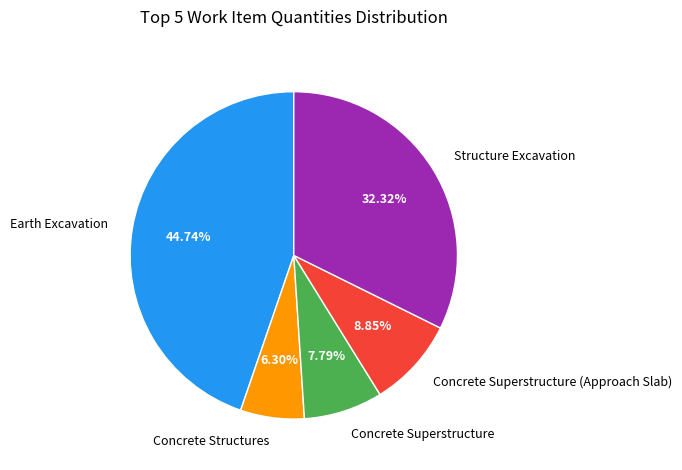

To the nearest percent, what is the difference between the Structure Excavation and Earth Excavation slice percentages?

12%